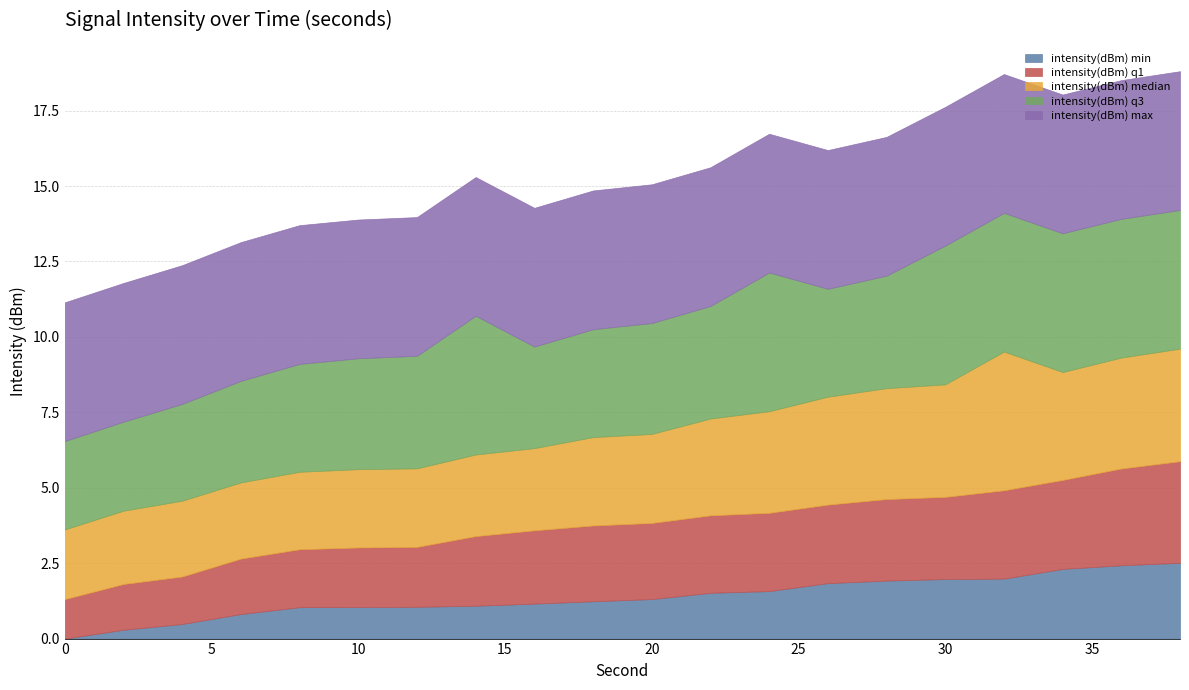

Is the value of intensity(dBm) q3 at 0 greater than the value of intensity(dBm) q1 at 30?

Yes